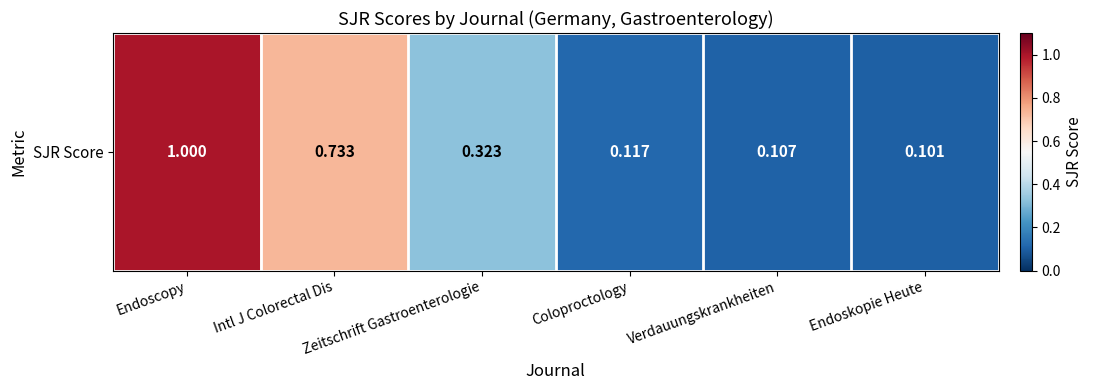

List the labels in order of value, largest first.

Endoscopy, Intl J Colorectal Dis, Zeitschrift Gastroenterologie, Coloproctology, Verdauungskrankheiten, Endoskopie Heute